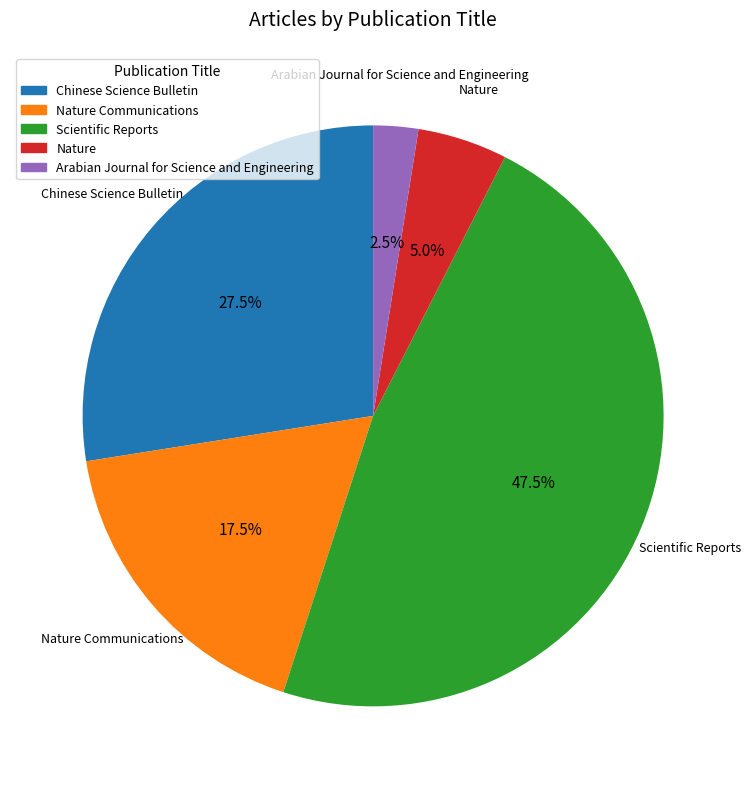

To the nearest percent, what is the difference between the largest and smallest slice percentages?

45%